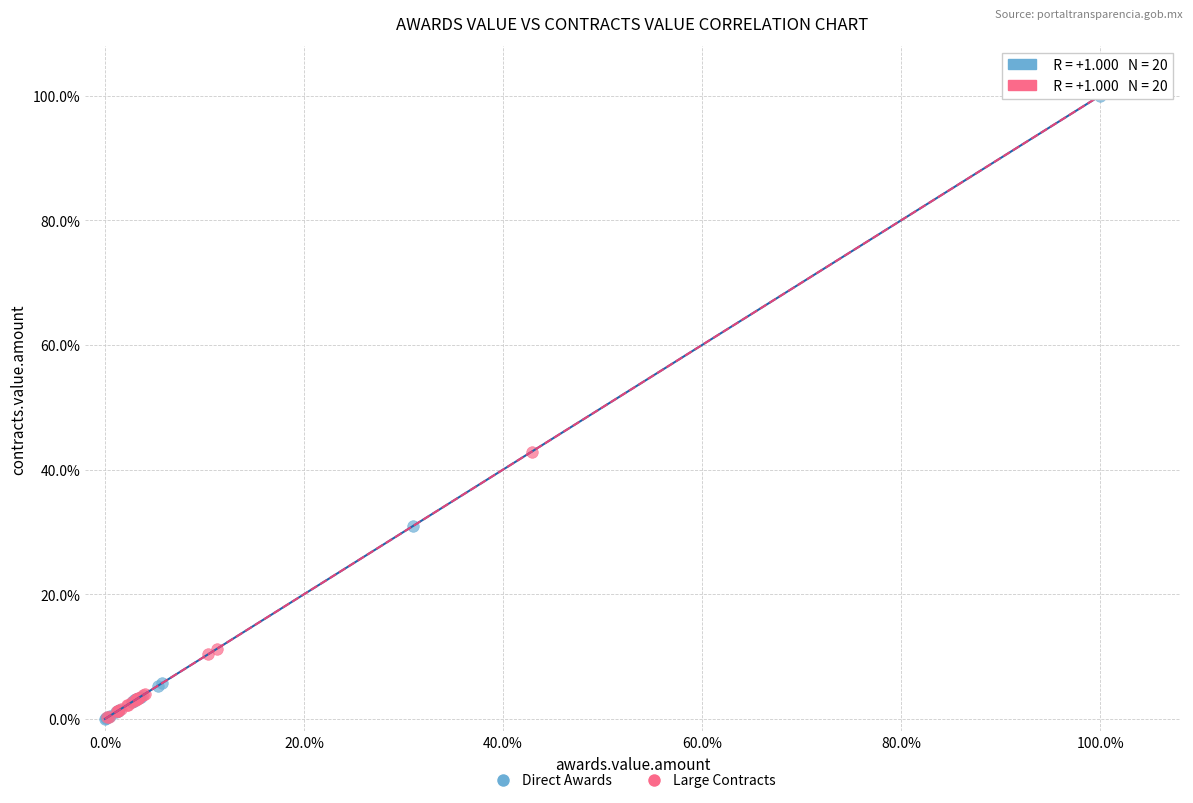

Which series reaches the maximum Y coordinate?

Direct Awards